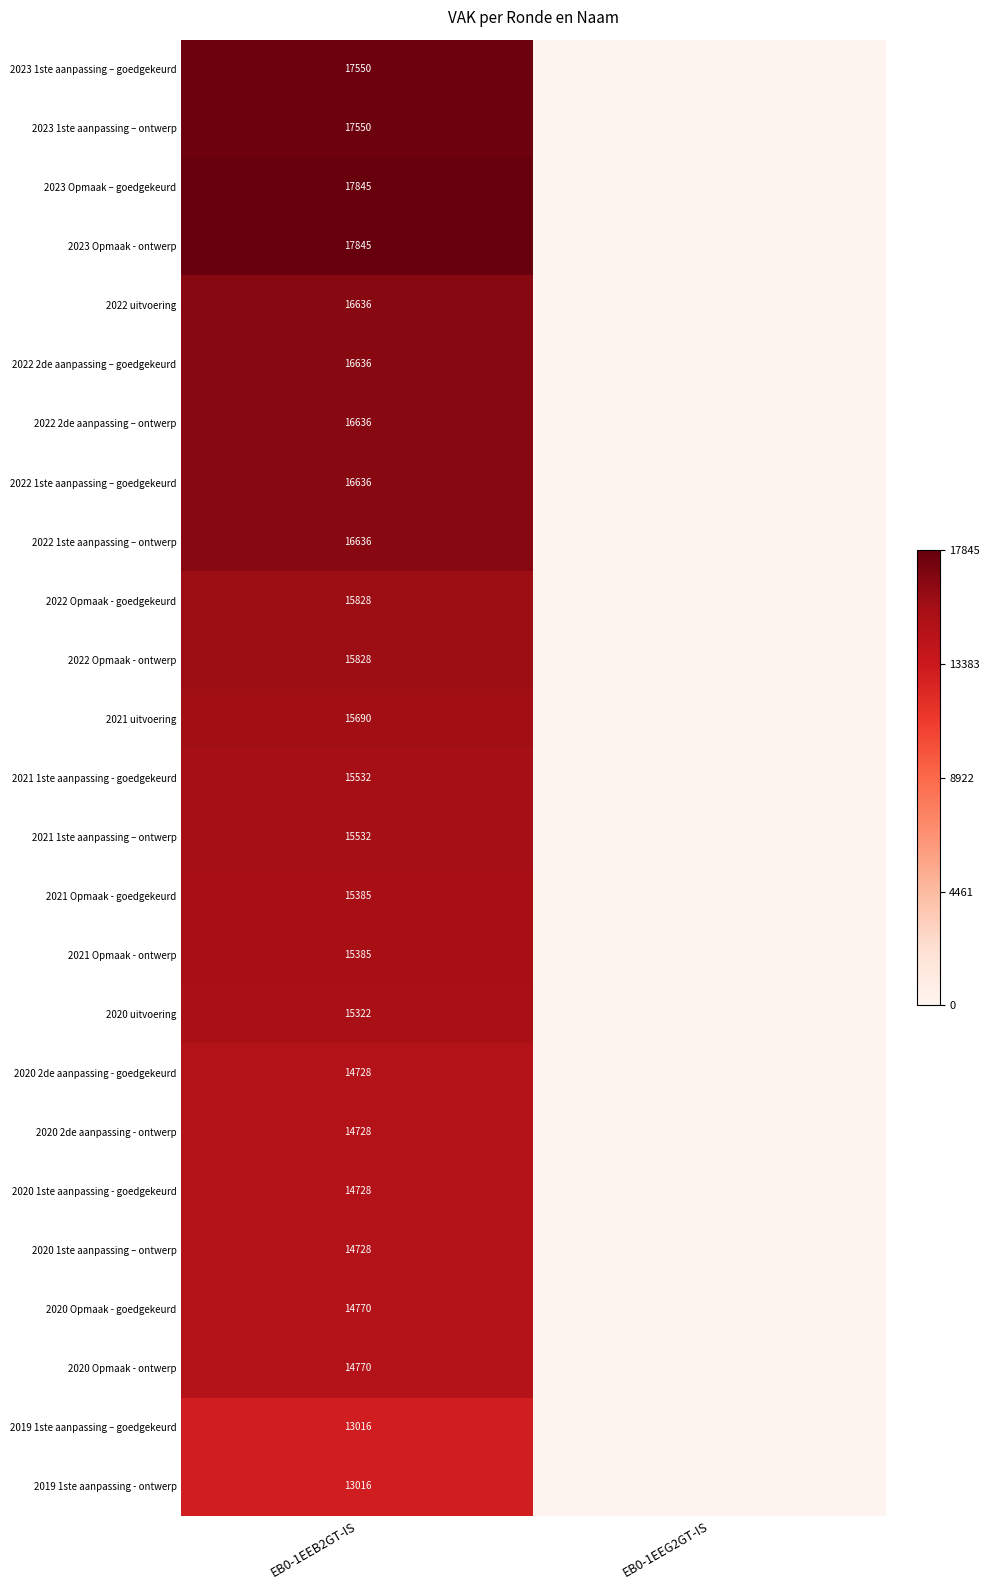

The 2022 Opmaak - ontwerp series shows 10763 at EB0-1EEB2GT-IS. True or false?

False